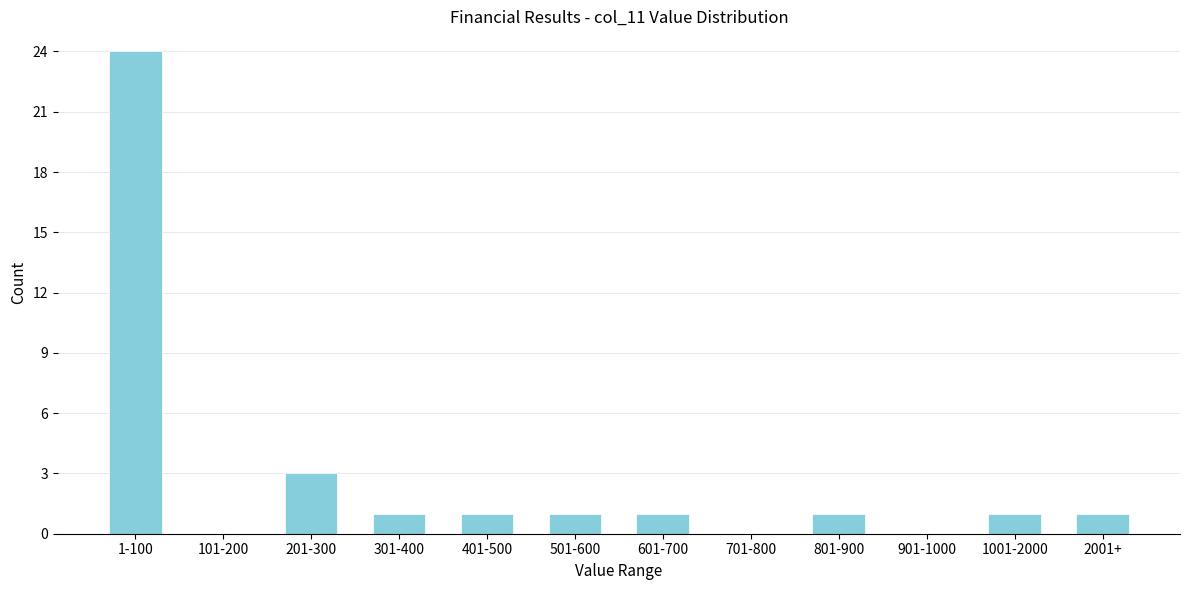

Reading right to left, extract all data points from this chart.

2001+=1	1001-2000=1	901-1000=0	801-900=1	701-800=0	601-700=1	501-600=1	401-500=1	301-400=1	201-300=3	101-200=0	1-100=24